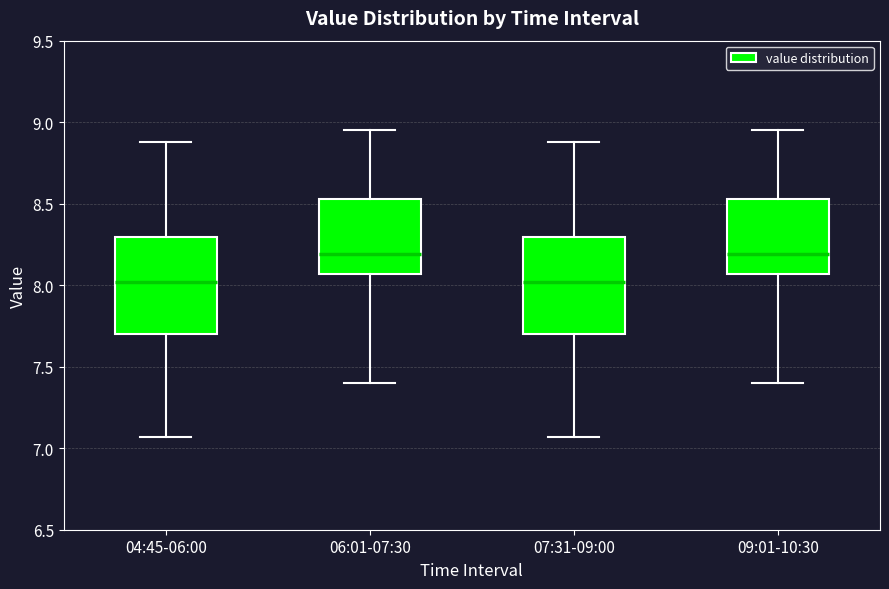

Where is the lower edge of the box for 09:01-10:30 on the y-axis? The values are not printed on the chart, so give them approximately, as read against the axis.

8.05